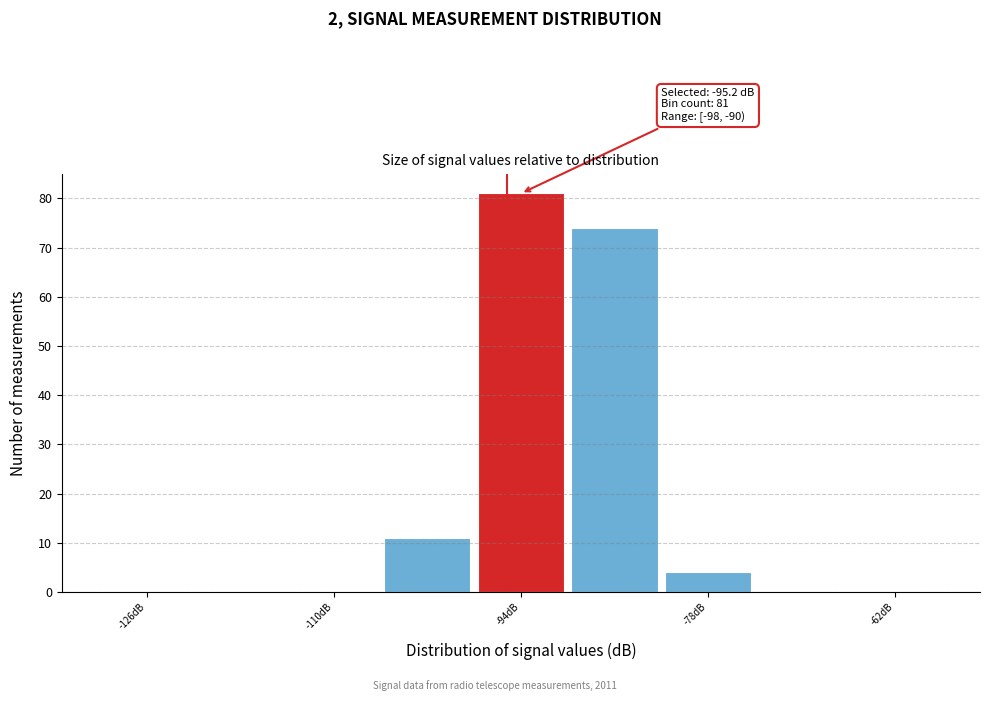

Which range on the x-axis has the tallest bar?

-98 to -90